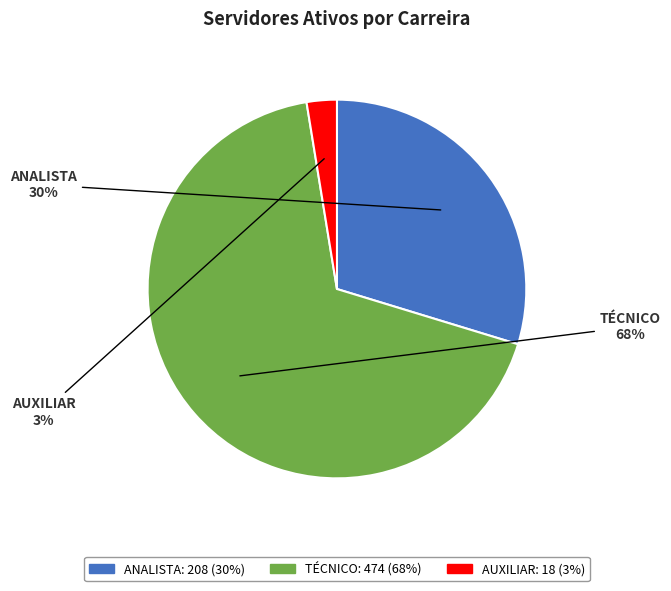

Which category has the smallest portion of the pie?

AUXILIAR